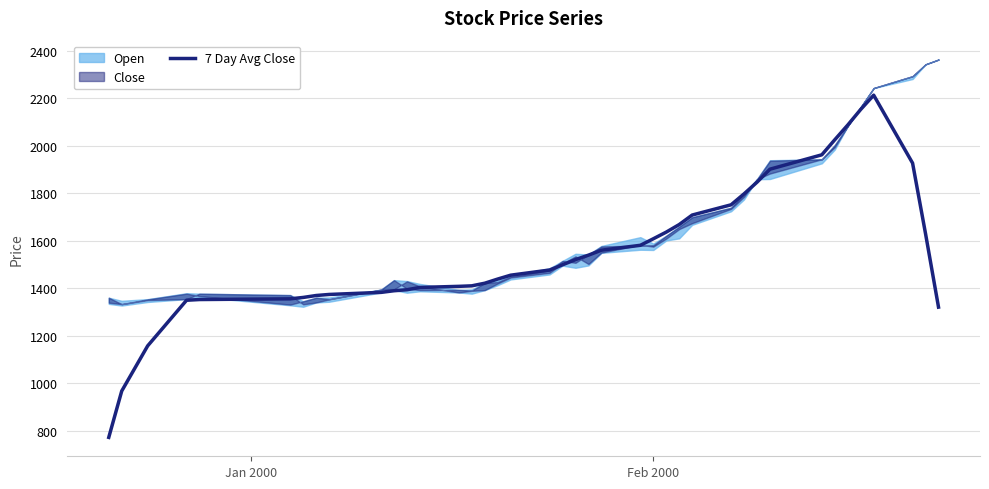

Does the chart have visible grid lines?

Yes